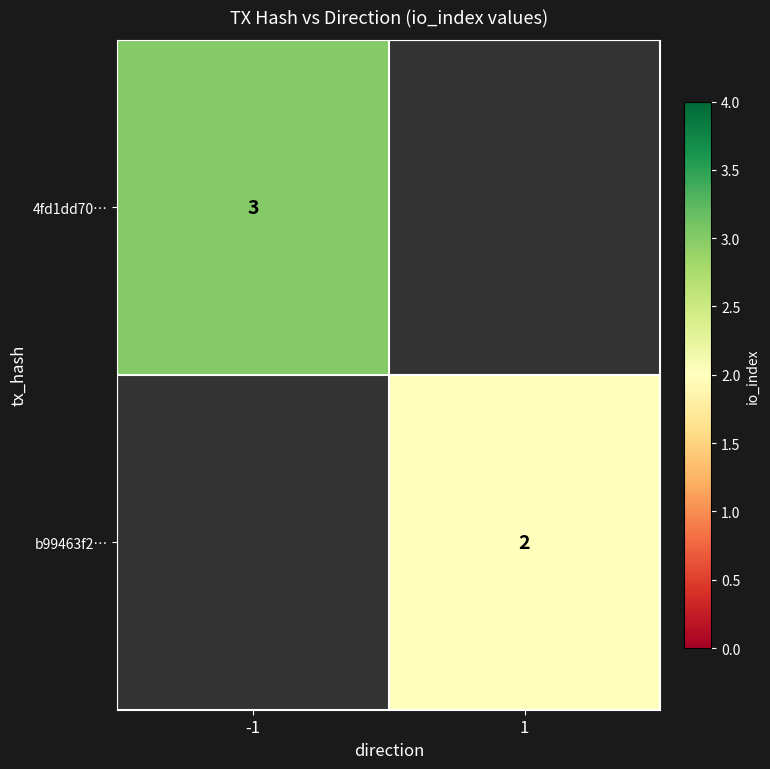

The b99463f2… series shows 1 at 1. True or false?

False